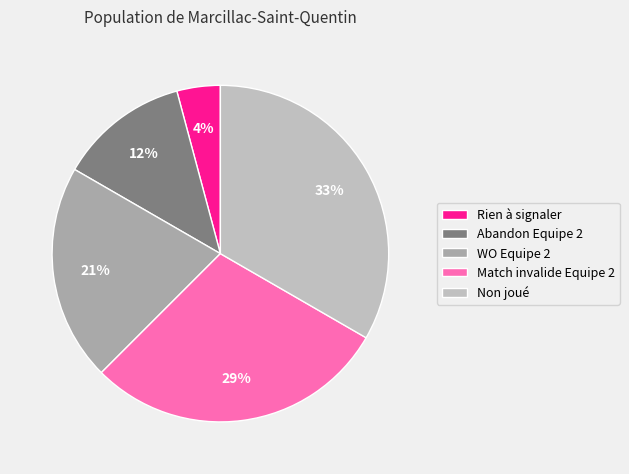

Does Rien à signaler account for over 50% of the chart?

No